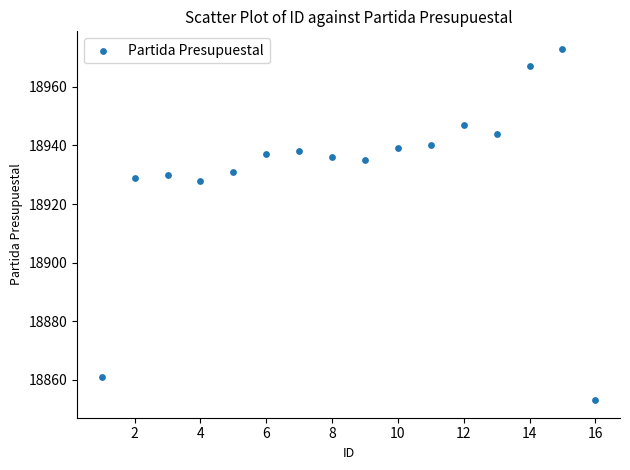

What is the range of Y values (max minus min)?

120